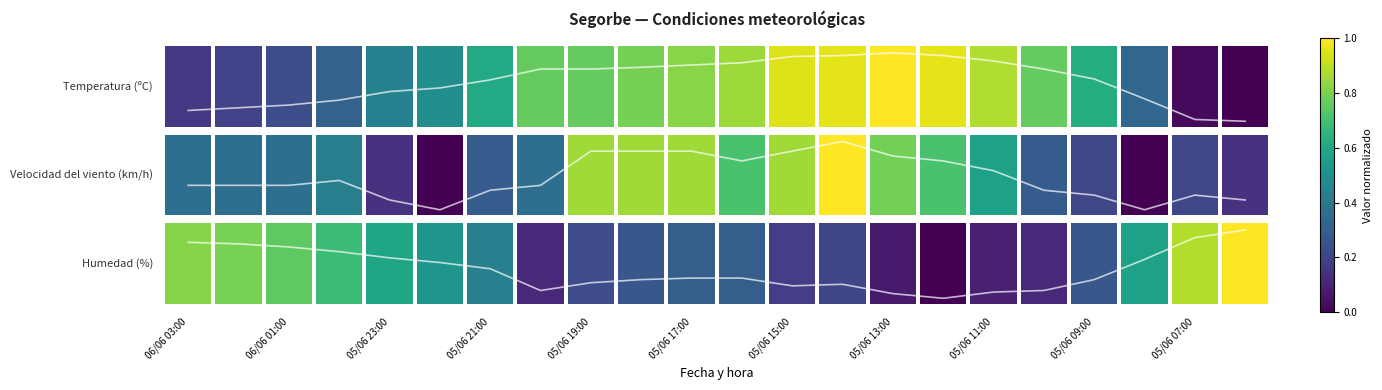

What is the spread (max minus min) of values at 21?

1.4